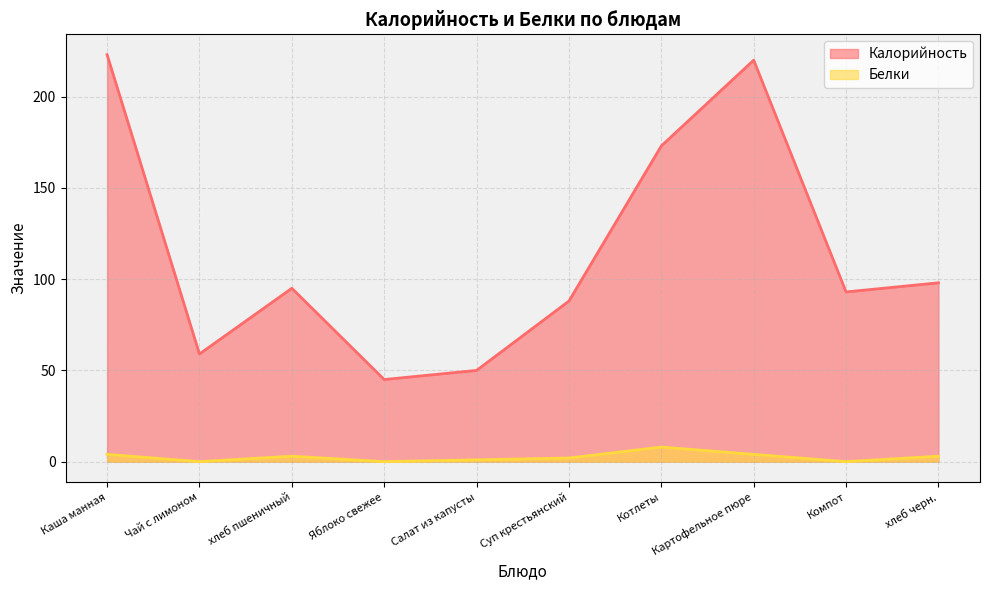

Does the chart have visible grid lines?

Yes